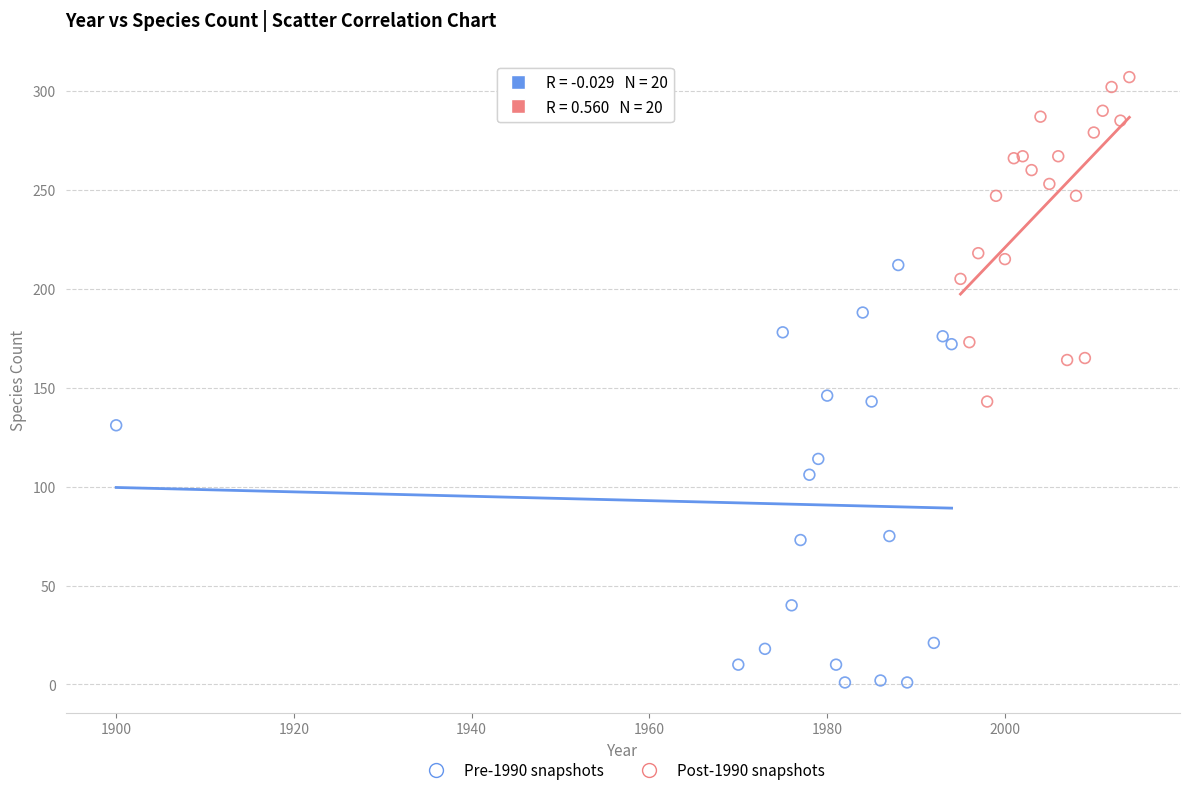

Which series reaches the minimum Y coordinate?

Pre-1990 snapshots